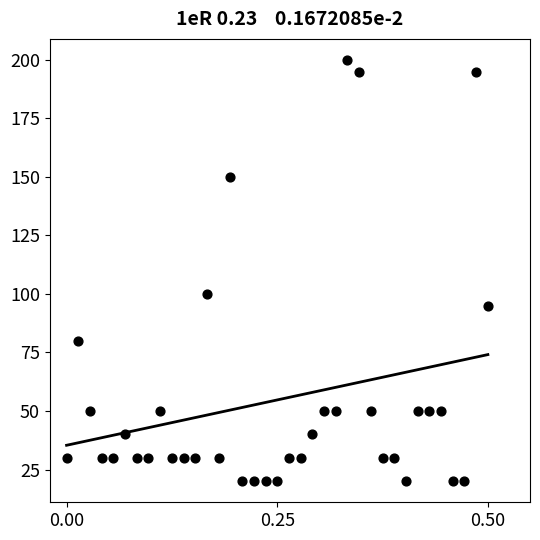

What Y value in the scatter plot is closest to 110?

100